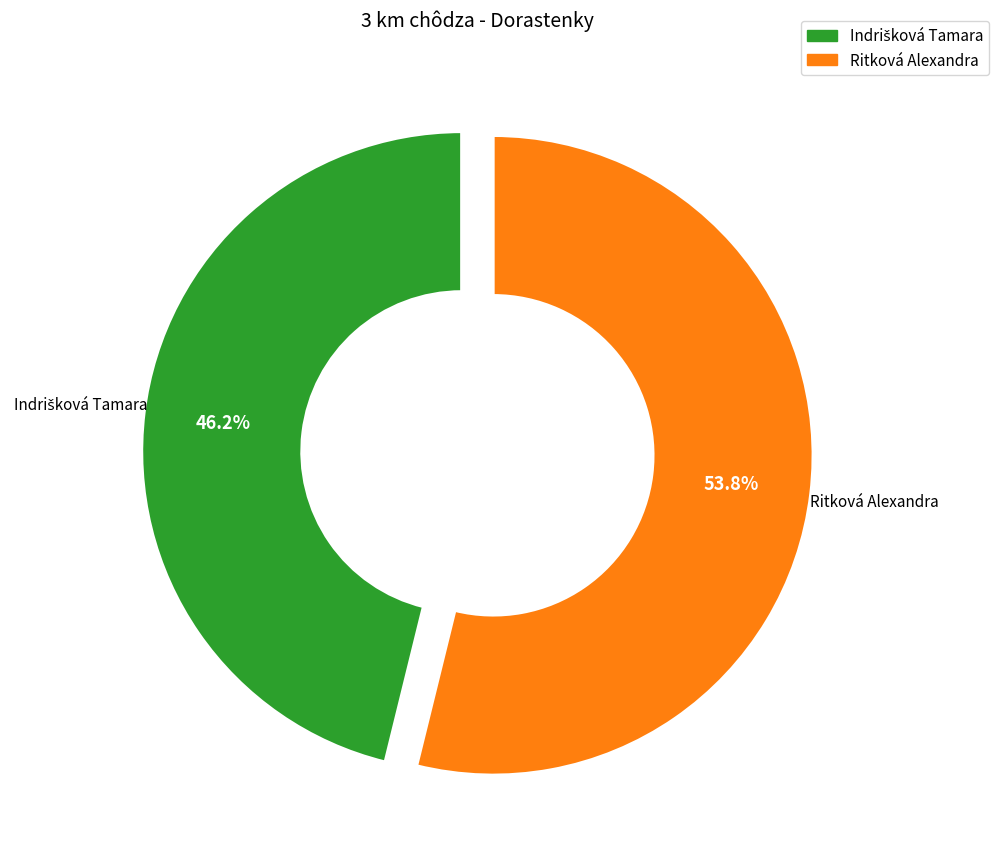

How much of the chart is everything except Ritková Alexandra?

46.2%